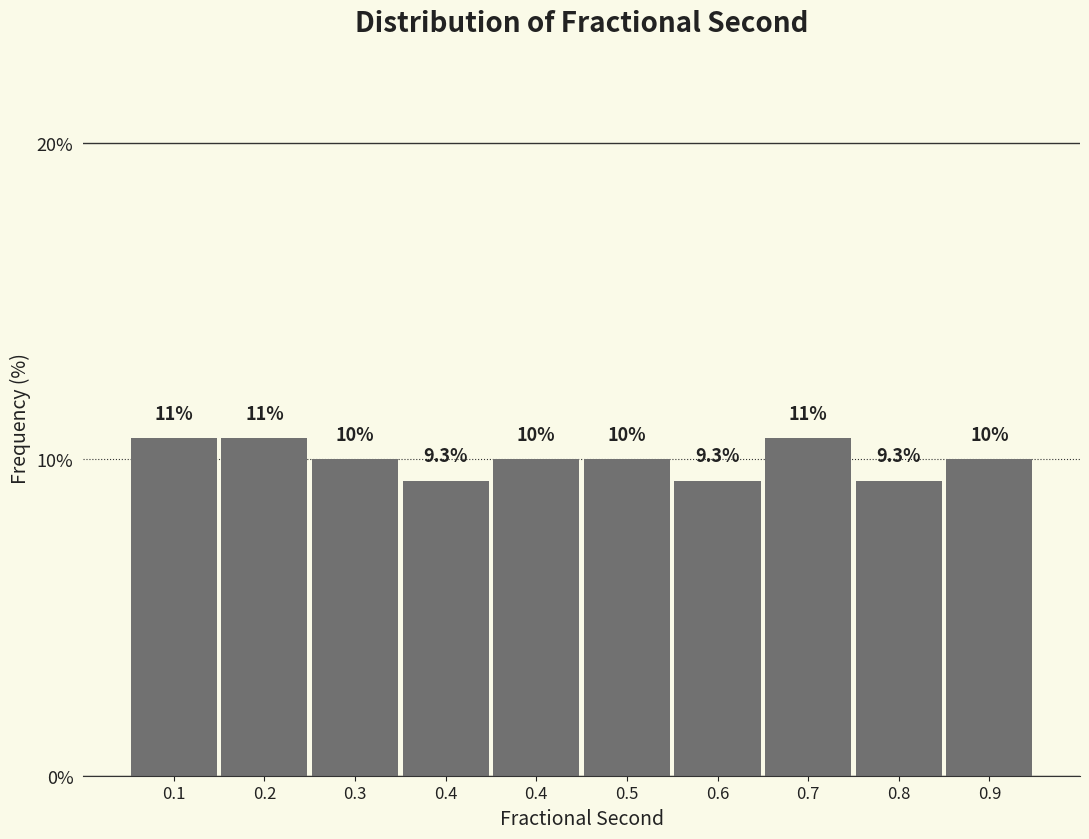

How many data points are less than 10?

3